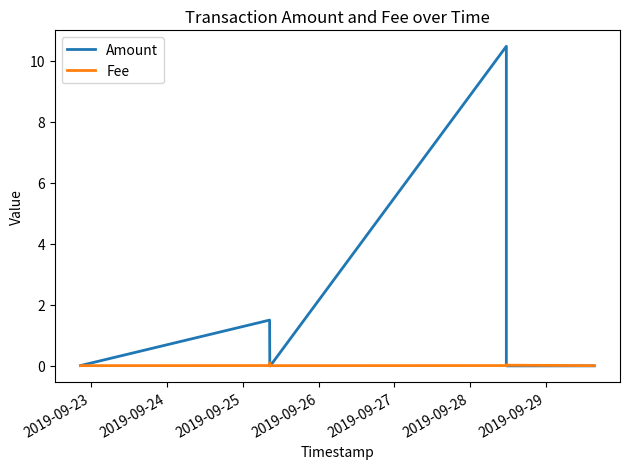

Which series has the widest spread of values?

Amount